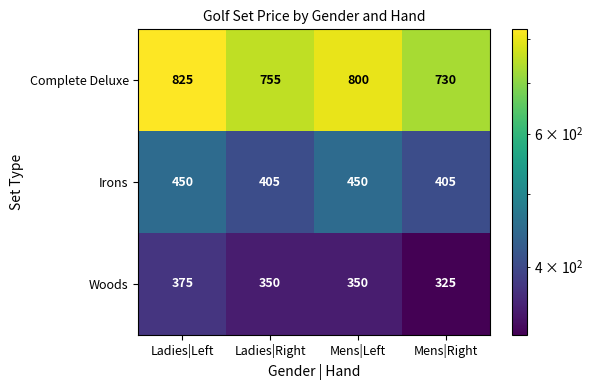

How many data points in Irons are less than 450?

2